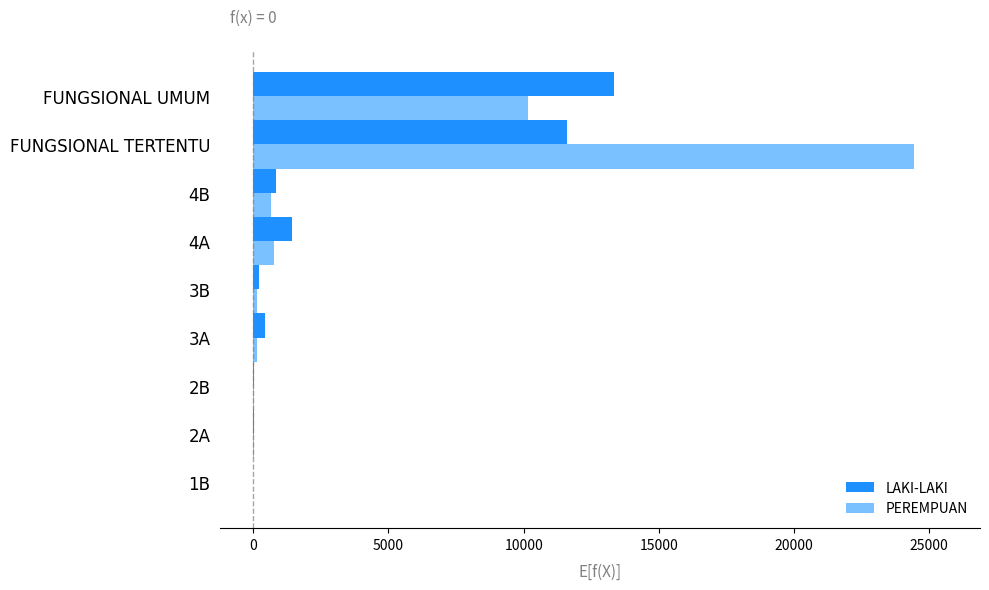

Is it true that PEREMPUAN equals 7238 at FUNGSIONAL TERTENTU?

False